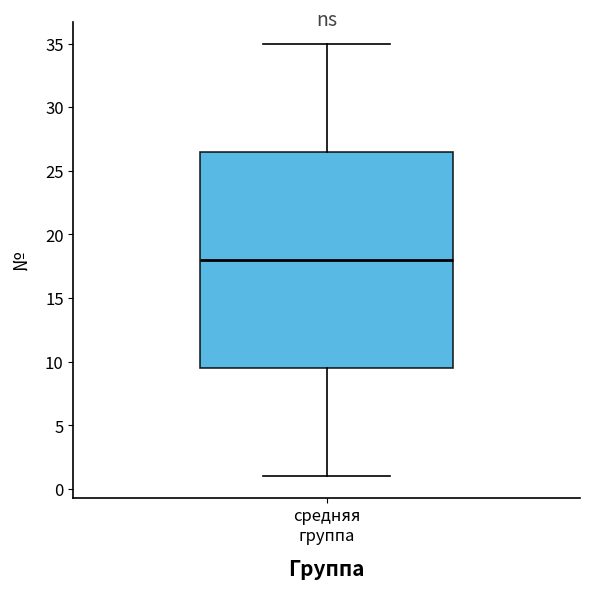

Transcribe this box plot: give where the median line is, the range the box spans, and where the two whiskers end, as read against the y-axis. The values are not printed on the chart, so give them approximately, as read against the axis.

median 18.0, box 9.5 to 26.5, whiskers 1.0 to 35.0